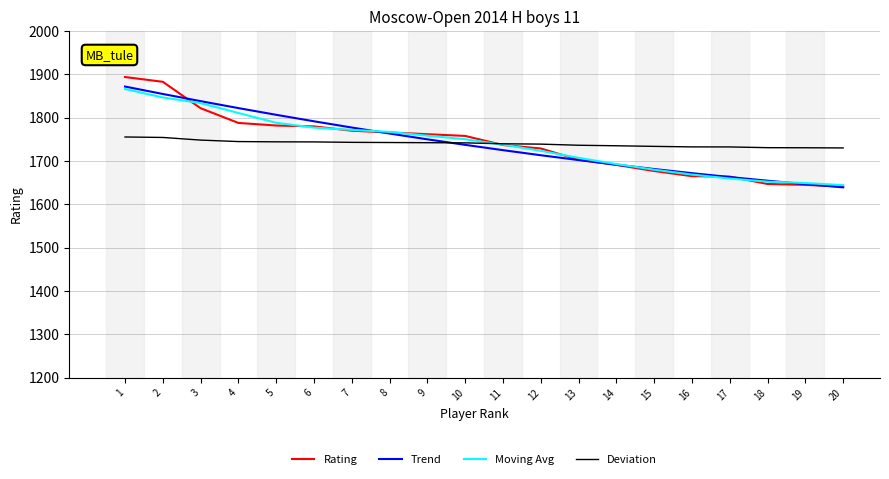

True or false: Trend has more than 0 interior local peaks.

False